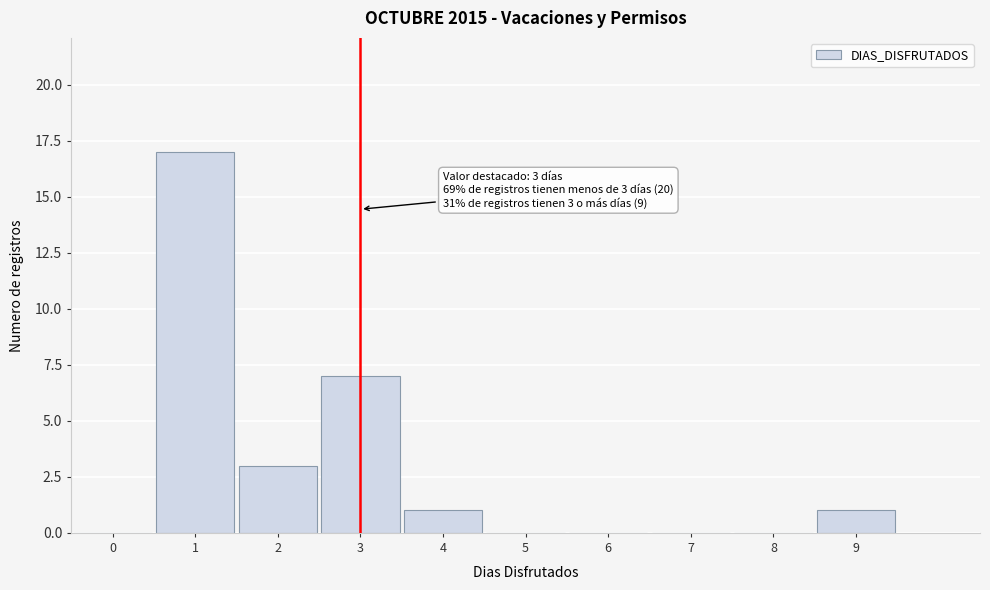

Reading left to right, extract all data points from this chart.

0=0	1=17	2=3	3=7	4=1	5=0	6=0	7=0	8=0	9=1